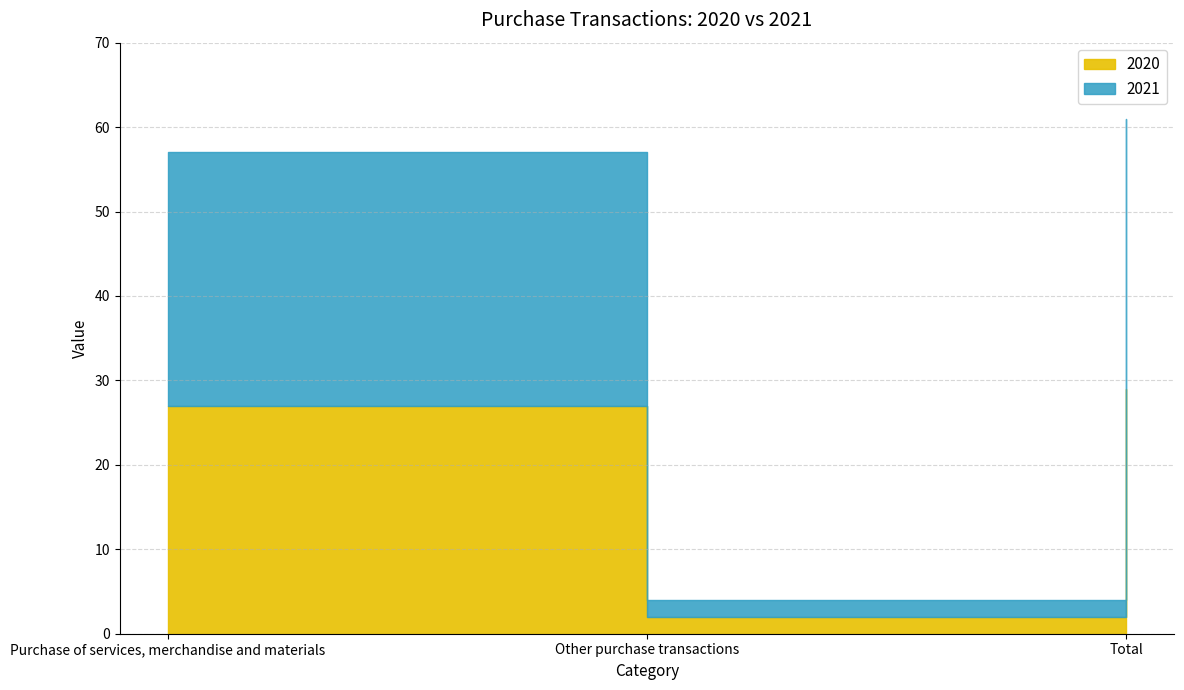

What is the label of the 2nd point from the left?

Other purchase transactions